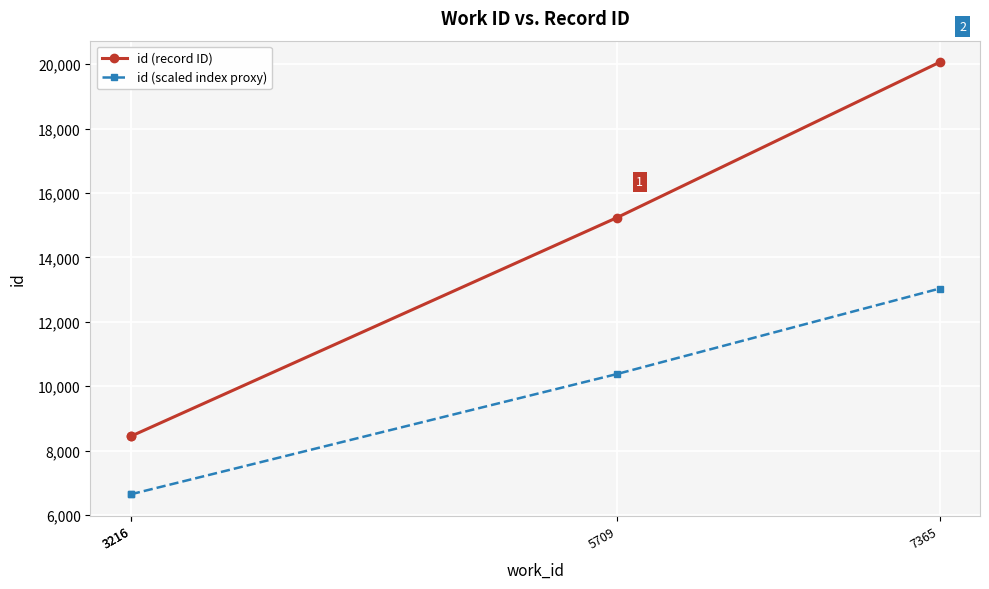

True or false: id (scaled index proxy) and id (record ID) intersect in this chart.

False